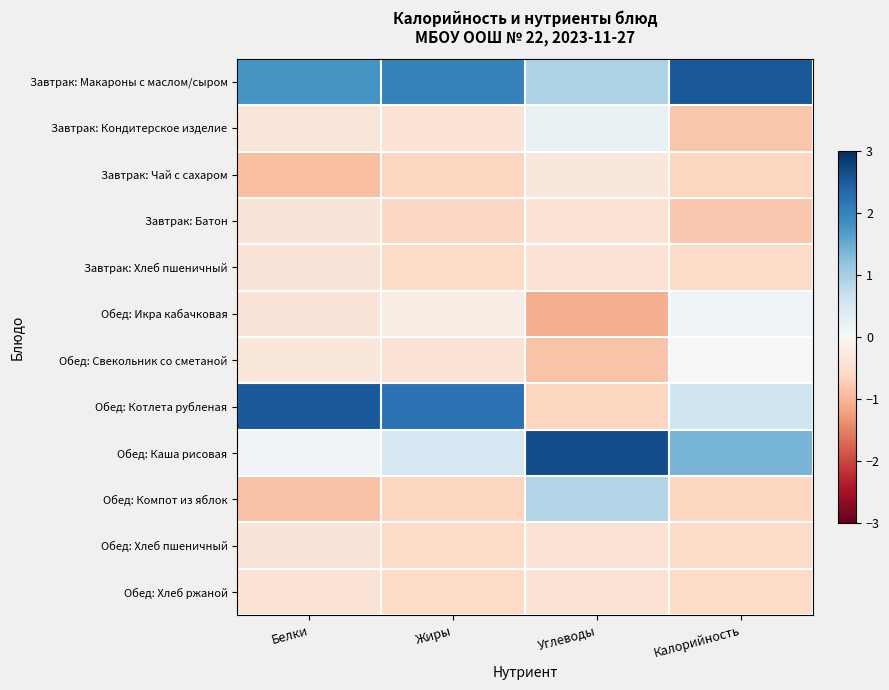

Rank the series at Белки from highest to lowest value.

Обед: Котлета рубленая, Завтрак: Макароны с маслом/сыром, Обед: Каша рисовая, Обед: Свекольник со сметаной, Завтрак: Кондитерское изделие, Обед: Икра кабачковая, Завтрак: Батон, Завтрак: Хлеб пшеничный, Обед: Хлеб пшеничный, Обед: Хлеб ржаной, Обед: Компот из яблок, Завтрак: Чай с сахаром